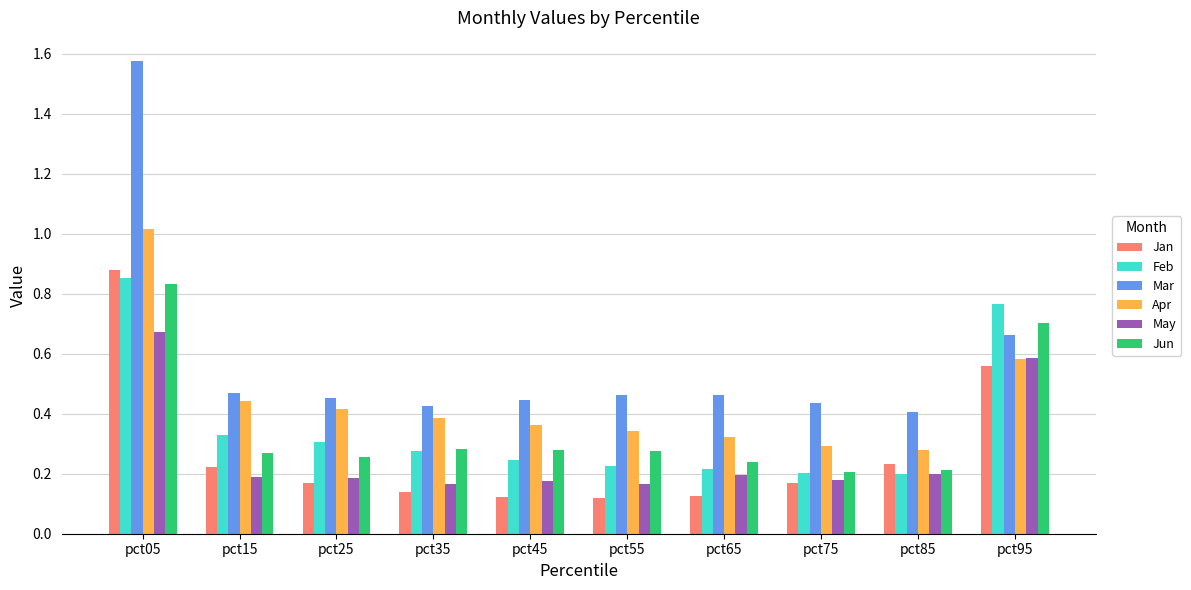

True or false: Jun has a value of 0.3 at pct25.

True